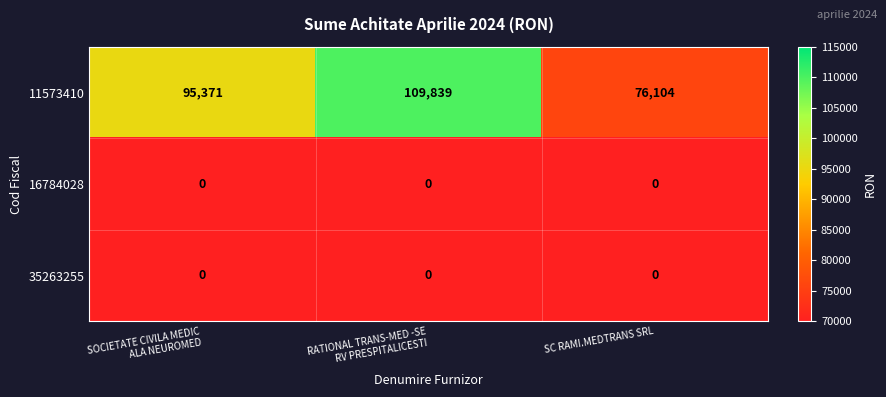

What is the sum of all 11573410 values?

281314